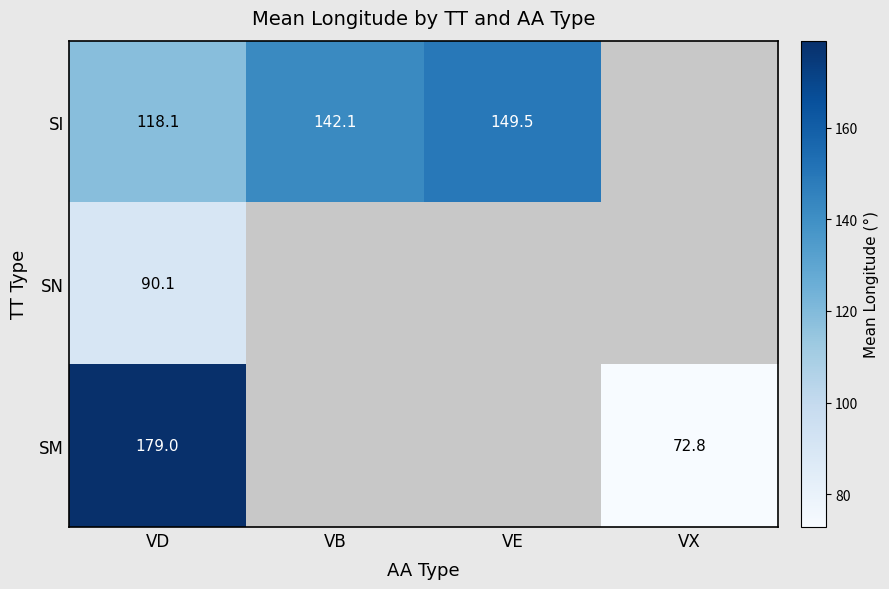

At which label does SI first exceed 149?

VE